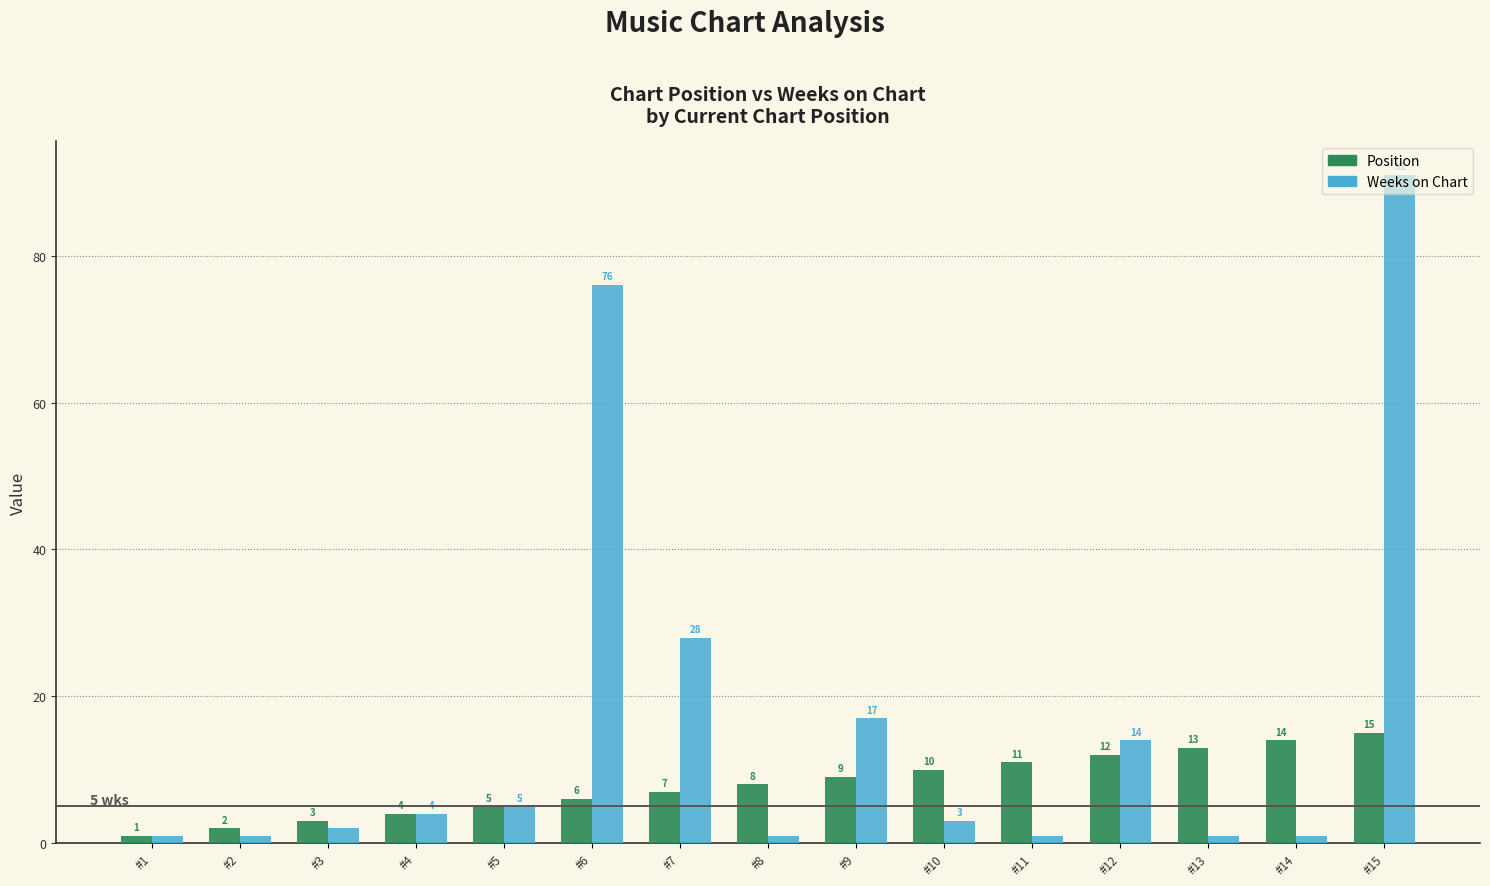

Which series changed the most between #6 and #7?

Weeks on Chart